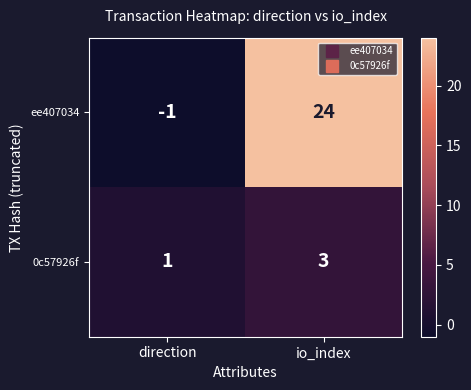

Rank the series at io_index from lowest to highest value.

0c57926f, ee407034